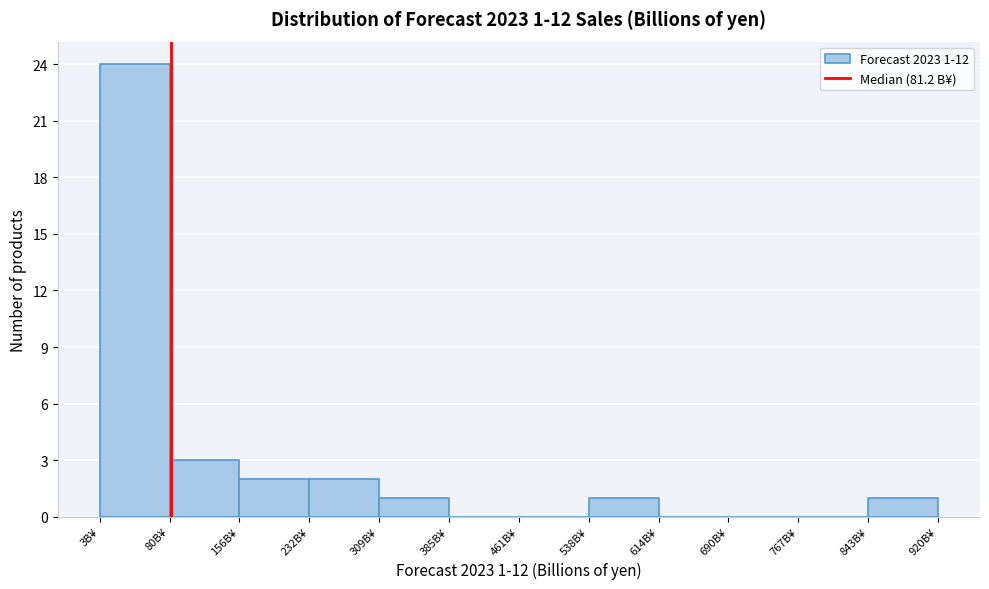

Which range on the x-axis has the tallest bar?

0 to 80